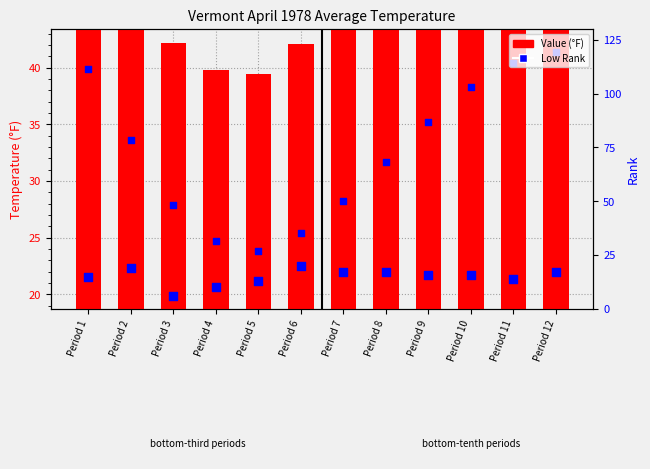

At which category is the sum across all series the highest?

Period 12